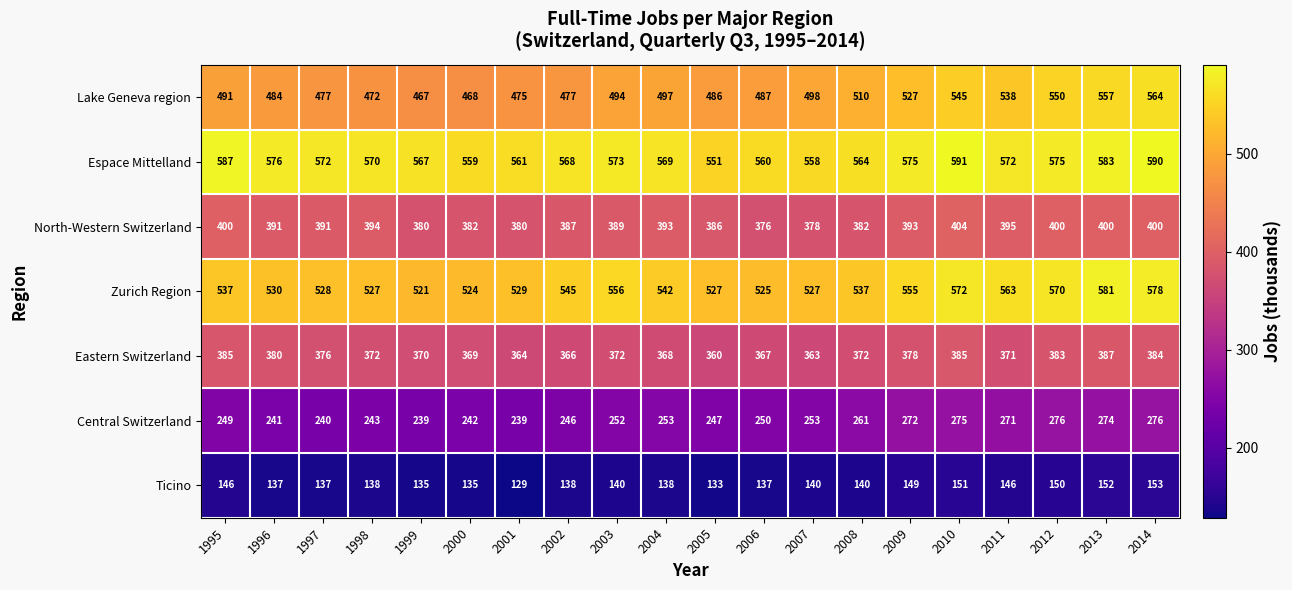

At 2012, list the series in order from largest to smallest.

Espace Mittelland, Zurich Region, Lake Geneva region, North-Western Switzerland, Eastern Switzerland, Central Switzerland, Ticino